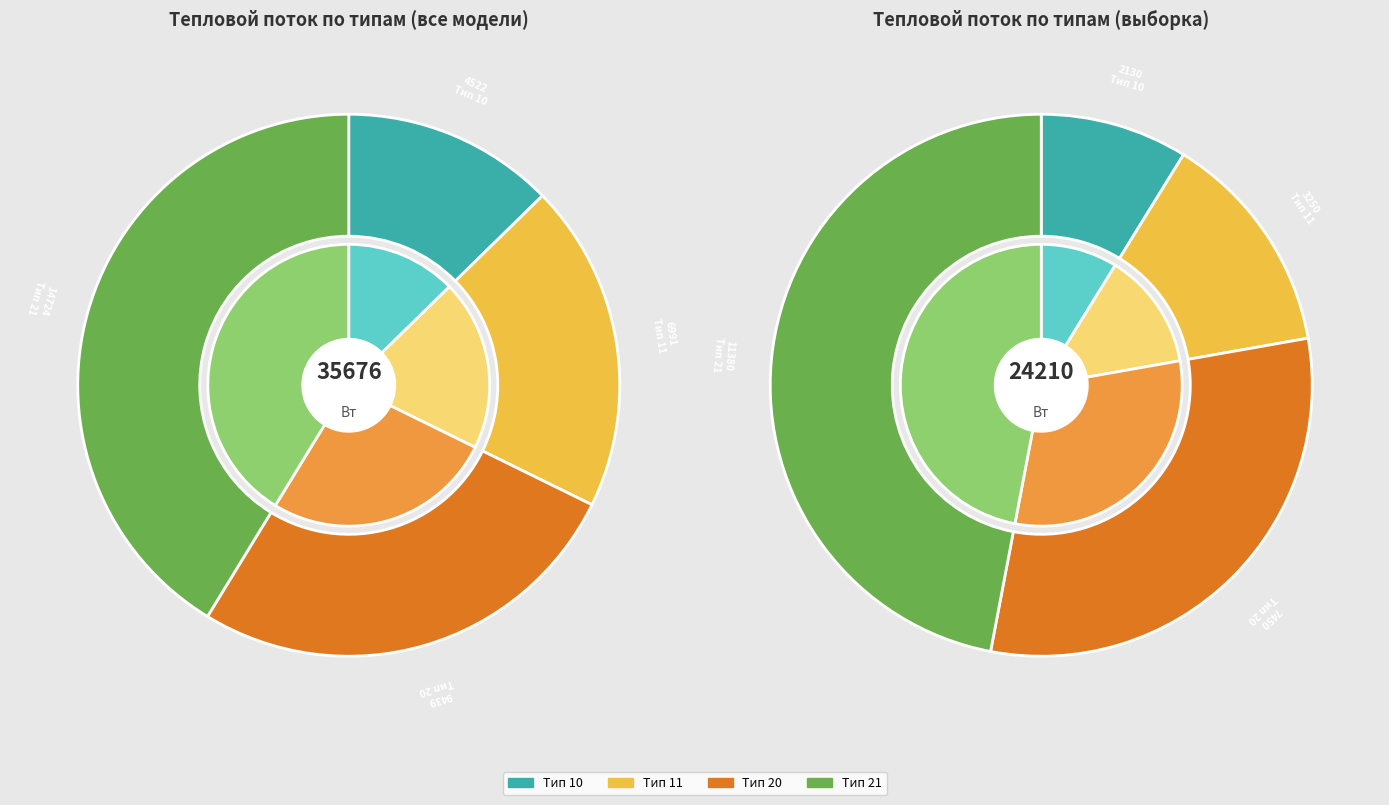

Which series has the widest spread of values?

Тип 11